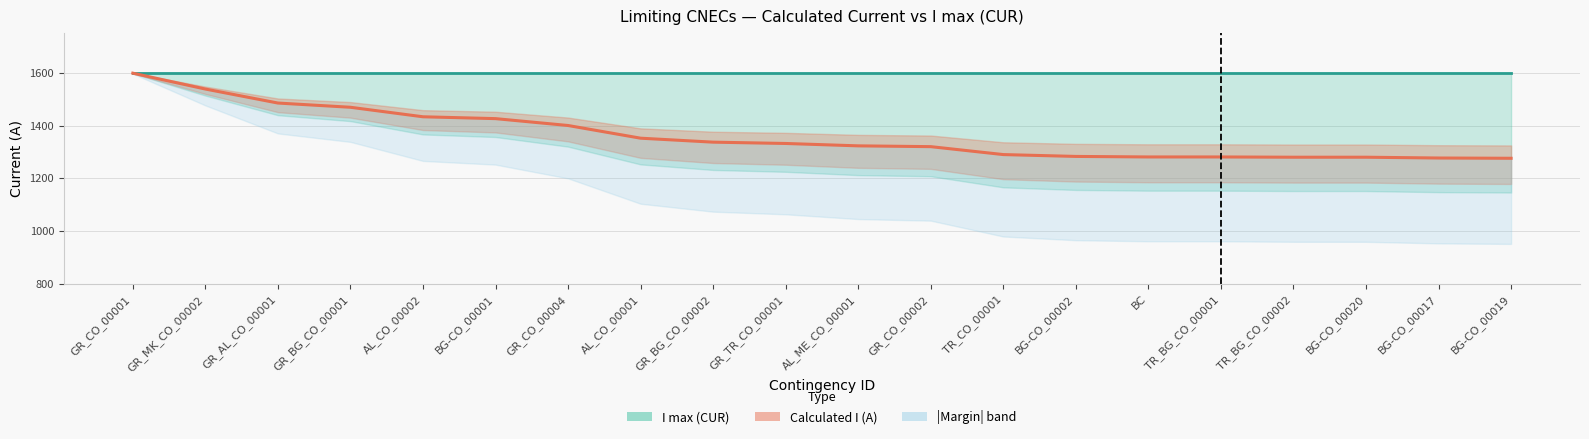

What is the maximum value shown in the chart?

1598